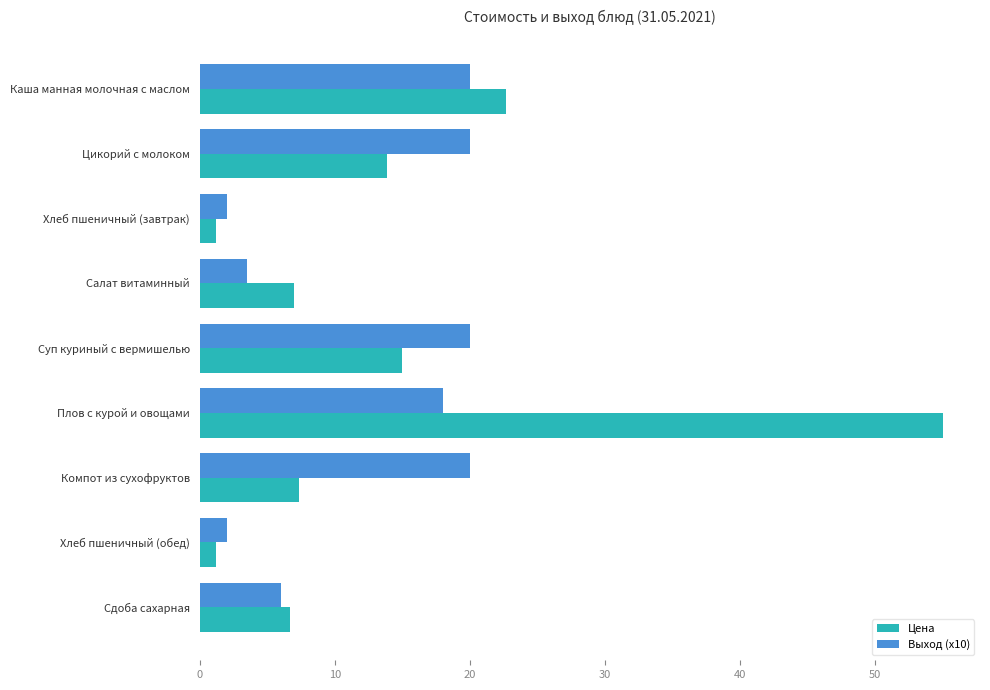

What are all the series names shown in the legend?

Цена, Выход (x10)